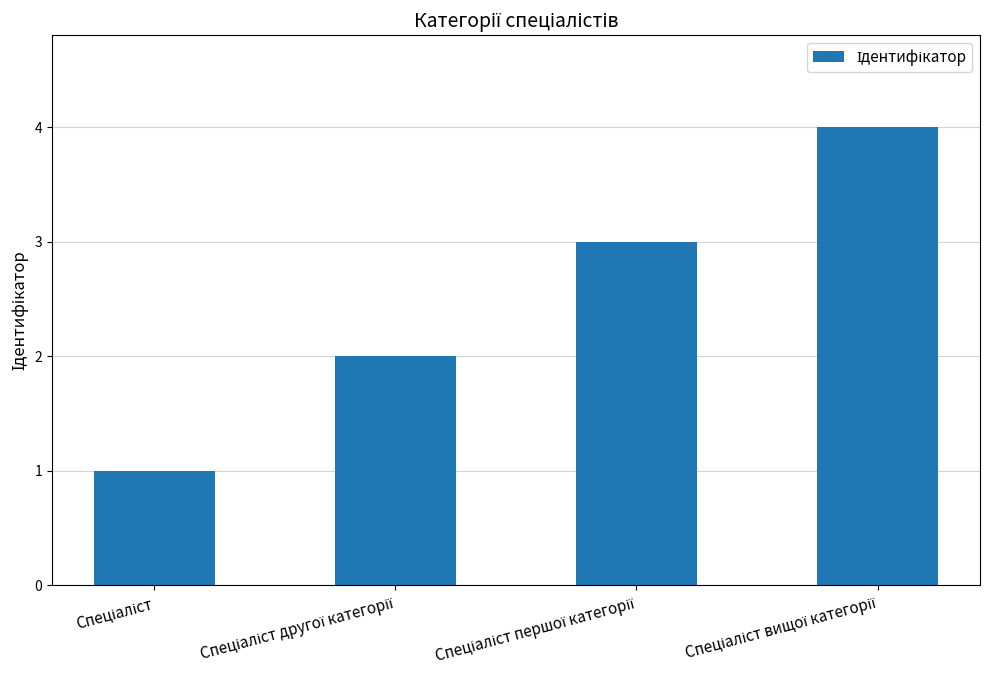

What is the sum of all values?

10